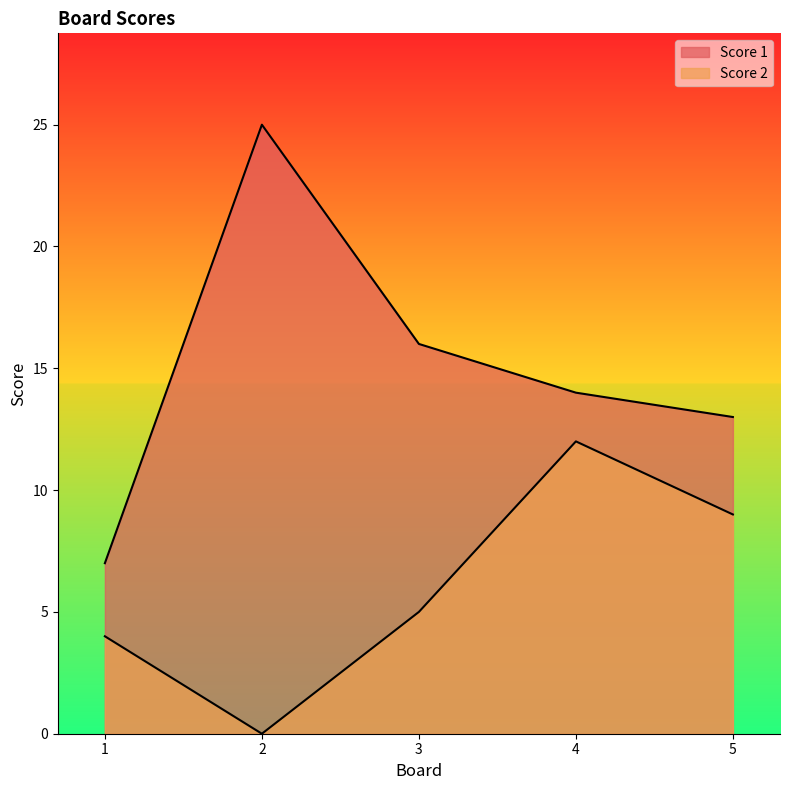

Is it true that Score 2 equals 15 at 5?

False